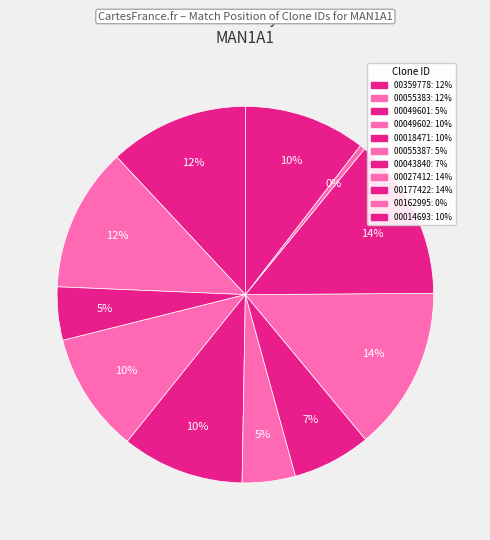

Count the number of slices in the pie.

11